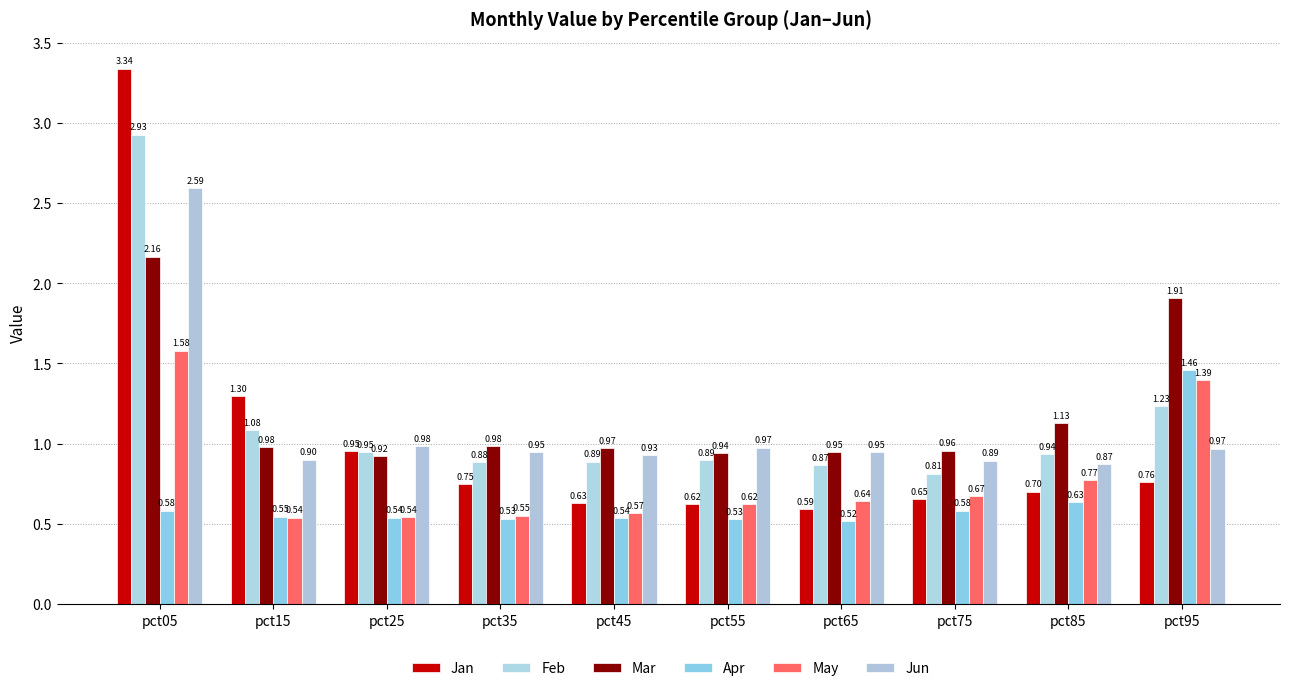

Which series changed the most between pct75 and pct95?

Mar